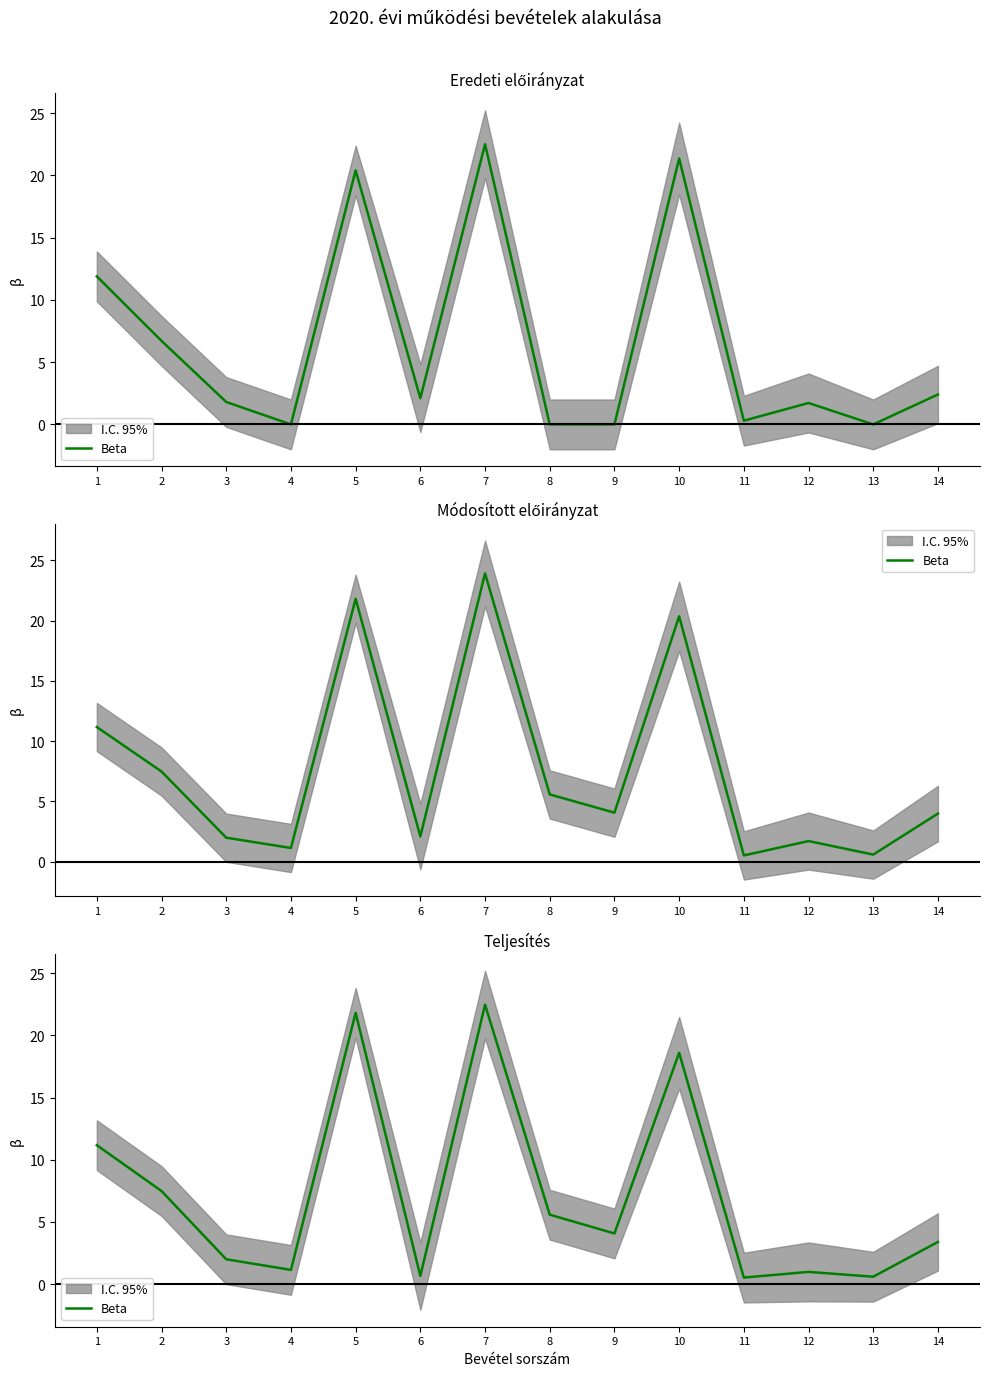

What is the value of the 11th point from the left?

0.5